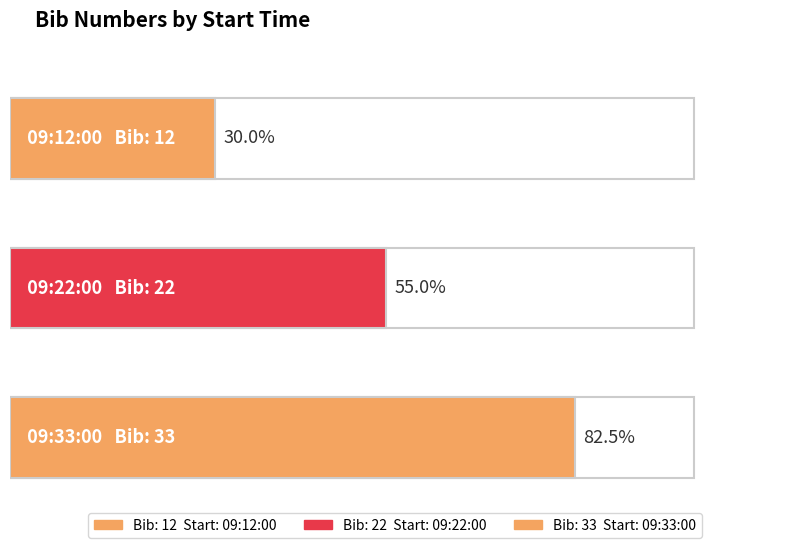

Where does the data first go above 22?

09:33:00